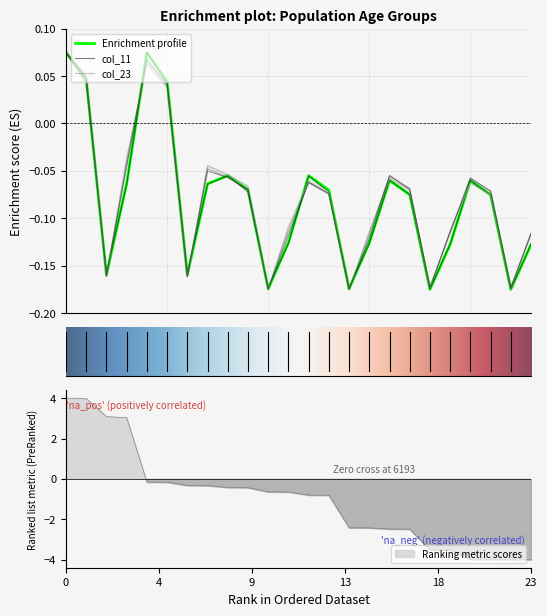

What is the difference between the maximum and minimum values in the col_11 series?

0.2